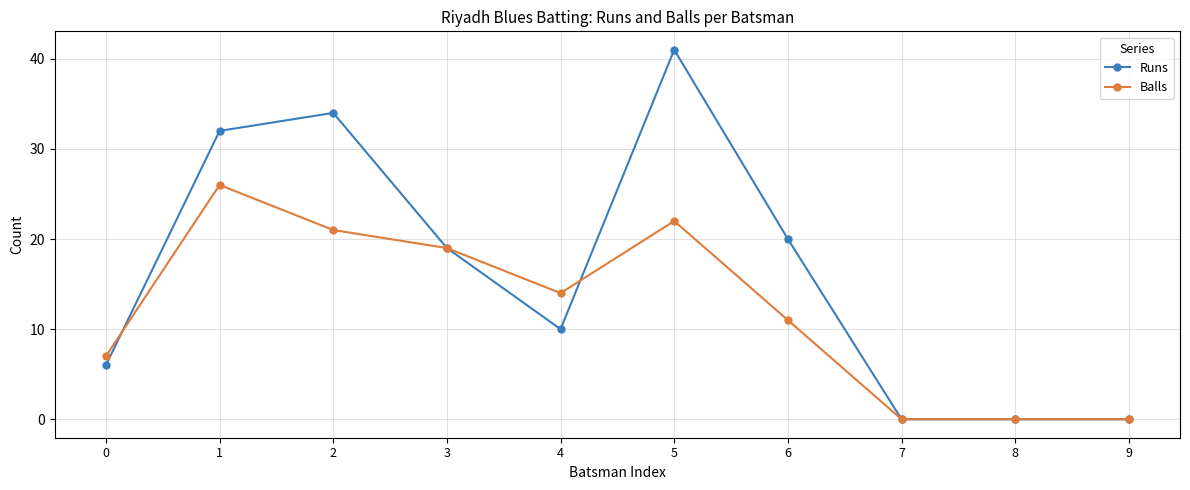

What are all the series names shown in the legend?

Runs, Balls